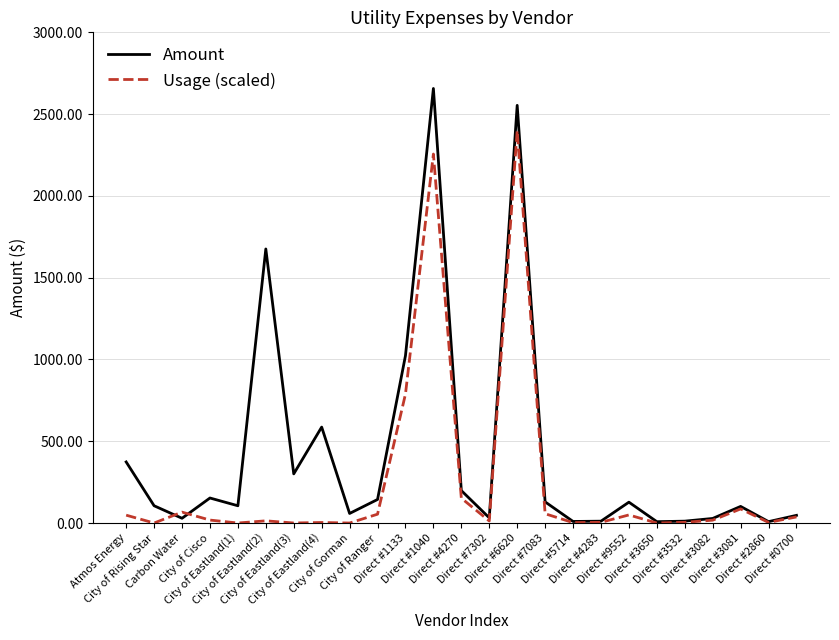

List the series in order of their peak value, highest first.

Amount, Usage (scaled)